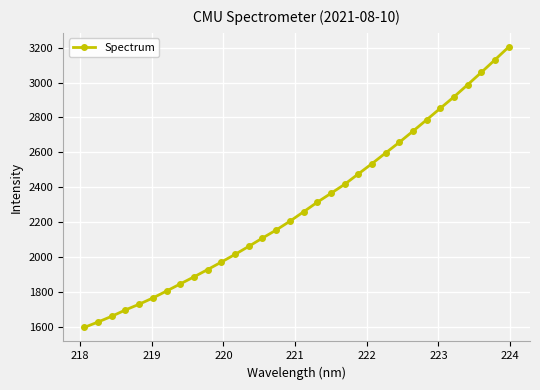

What is the value of the 14th point from the left?

2107.8